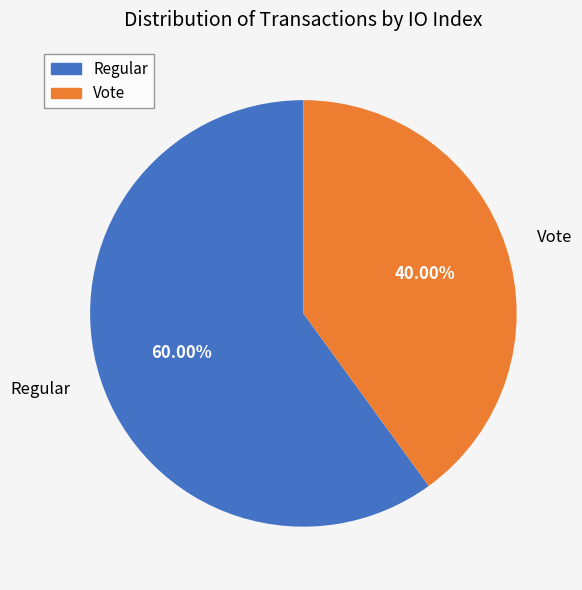

Is there a majority slice in this chart?

Yes